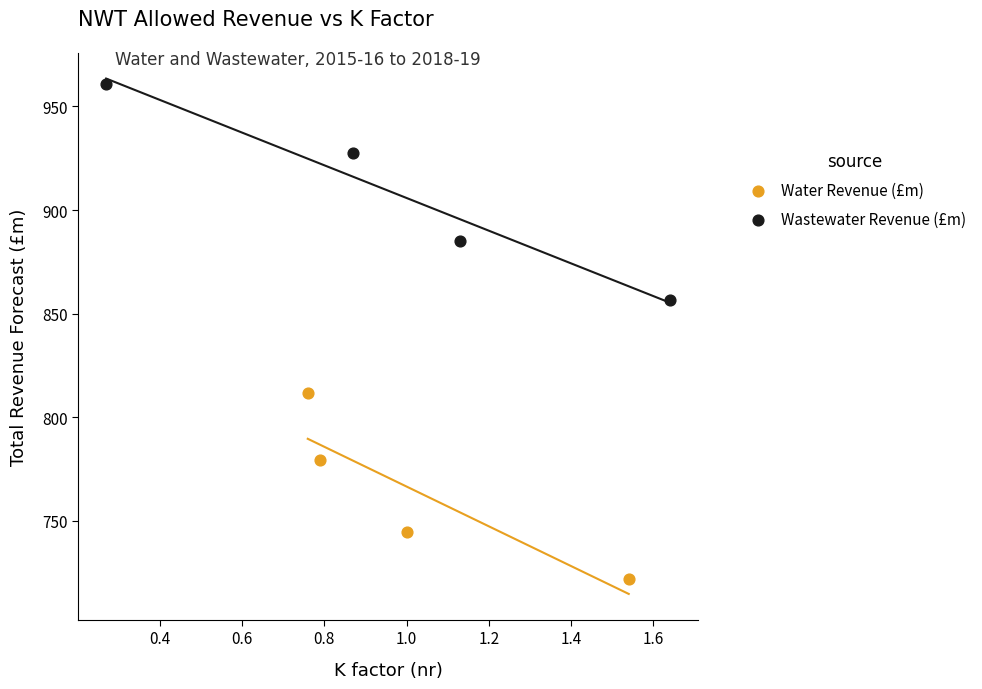

Which series has the widest spread of Y values?

Wastewater Revenue (£m)